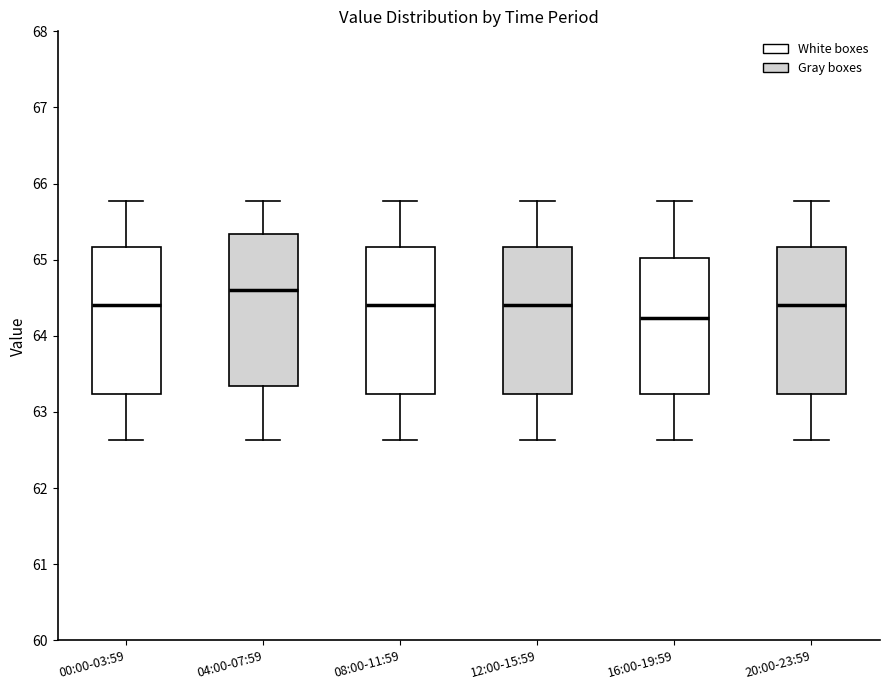

Where does the median line of the box for 12:00-15:59 sit on the y-axis? The values are not printed on the chart, so give them approximately, as read against the axis.

64.4